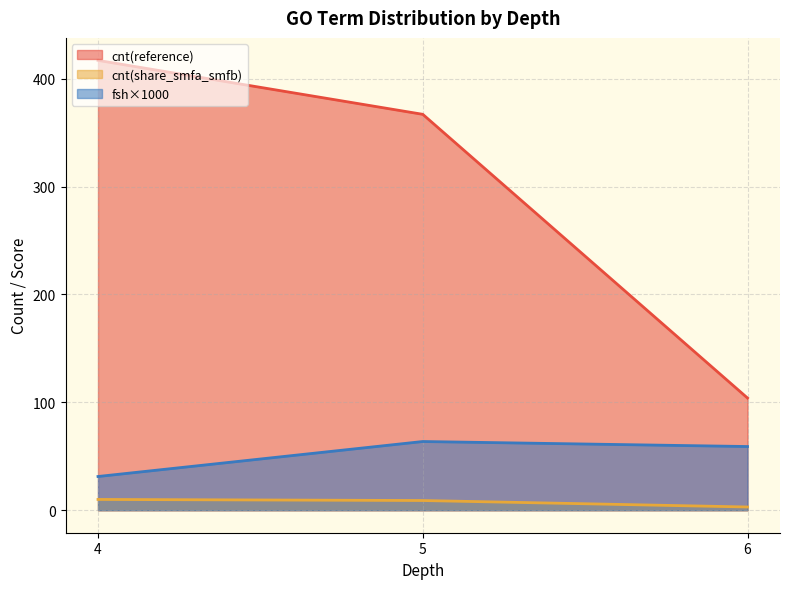

Rank the series at 4 from highest to lowest value.

cnt(reference), fsh×1000, cnt(share_smfa_smfb)